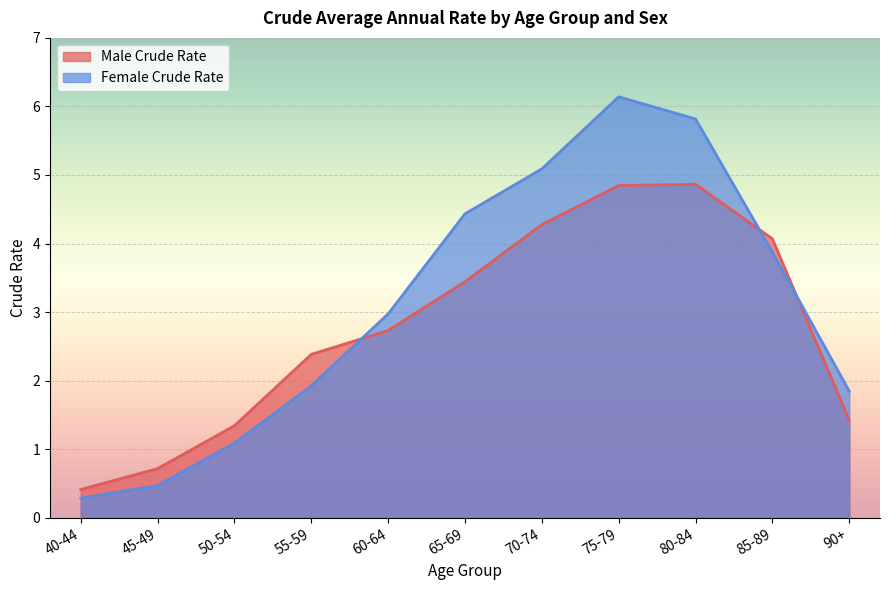

Where is Female Crude Rate nearest to the value 3?

60-64